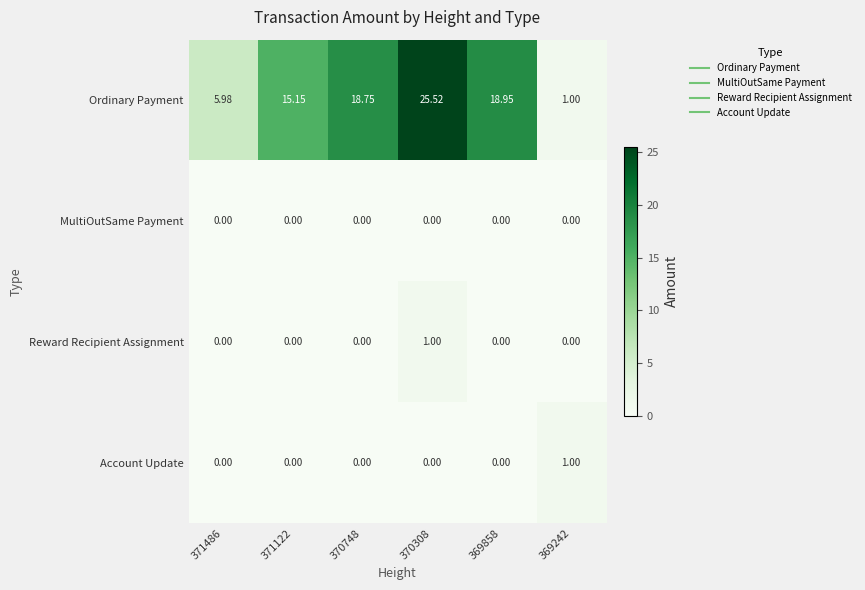

Between 371122 and 370748, which series saw the biggest shift?

Ordinary Payment